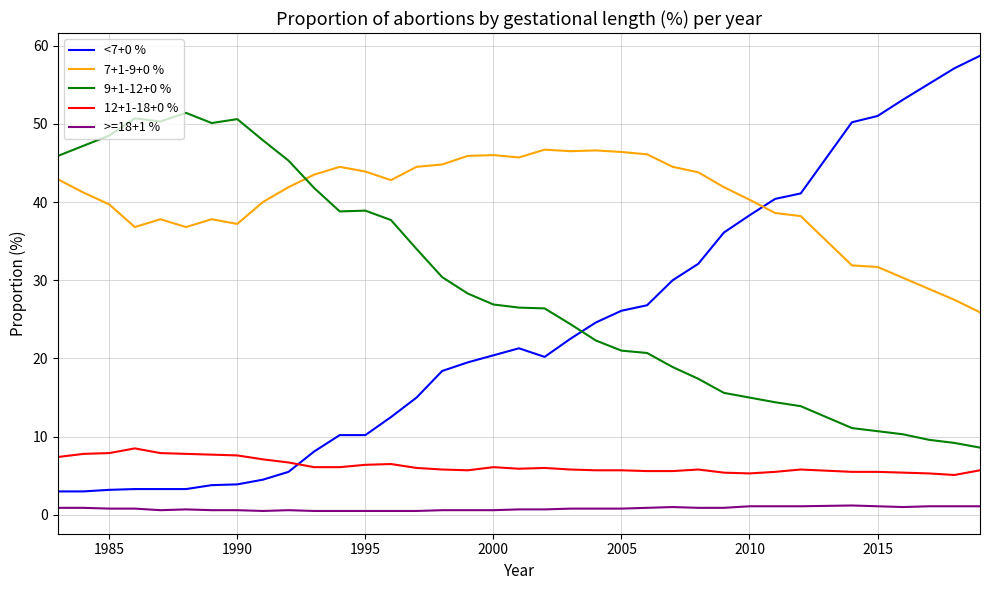

Which series has the largest range (max minus min)?

<7+0 %